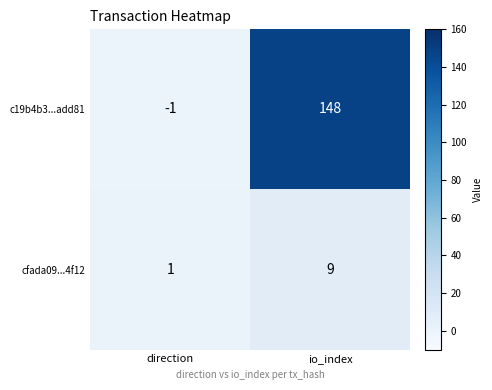

The cfada09...4f12 series shows 1 at direction. True or false?

True